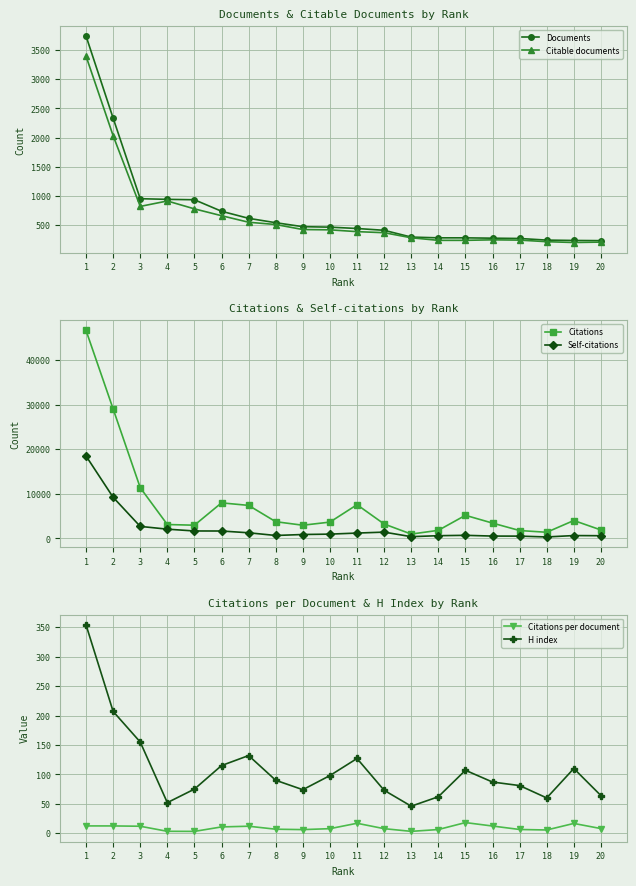

How many lines are shown in the chart?

6